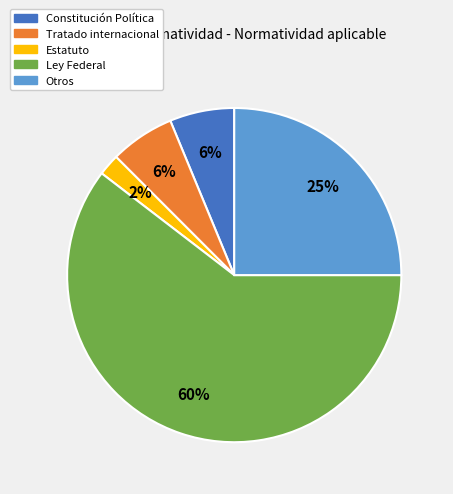

To the nearest percent, what percentage of the pie is Estatuto?

2%